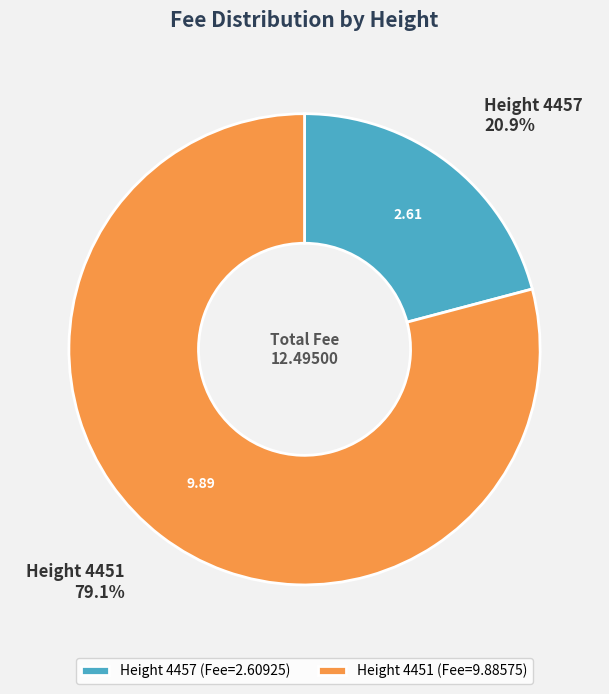

Rank the categories by value from lowest to highest.

Height 4457 (Fee=2.60925), Height 4451 (Fee=9.88575)